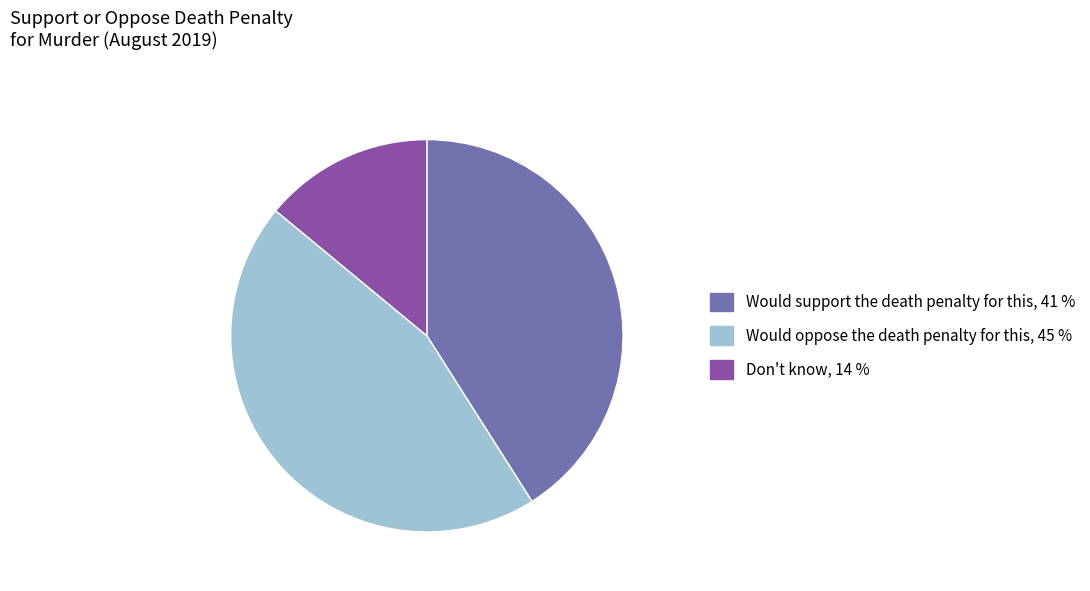

Combined, do Would support the death penalty for this and Would oppose the death penalty for this account for over 50%?

Yes